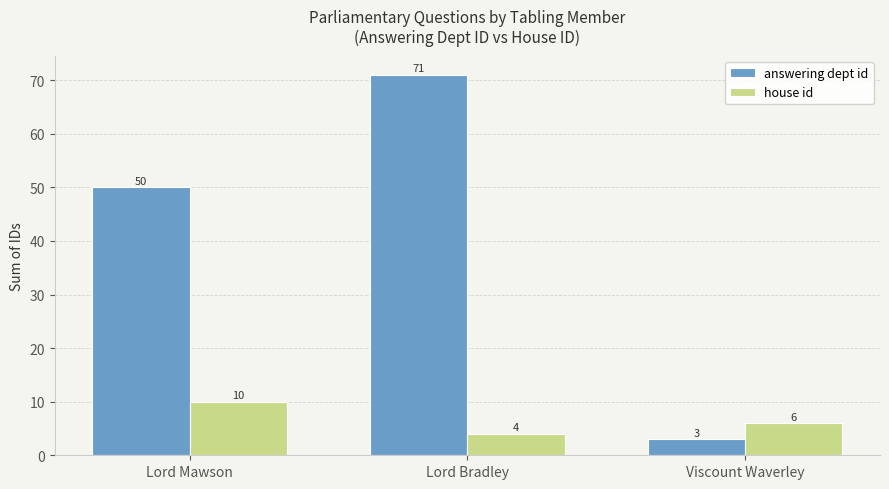

Which series has the largest range (max minus min)?

answering dept id